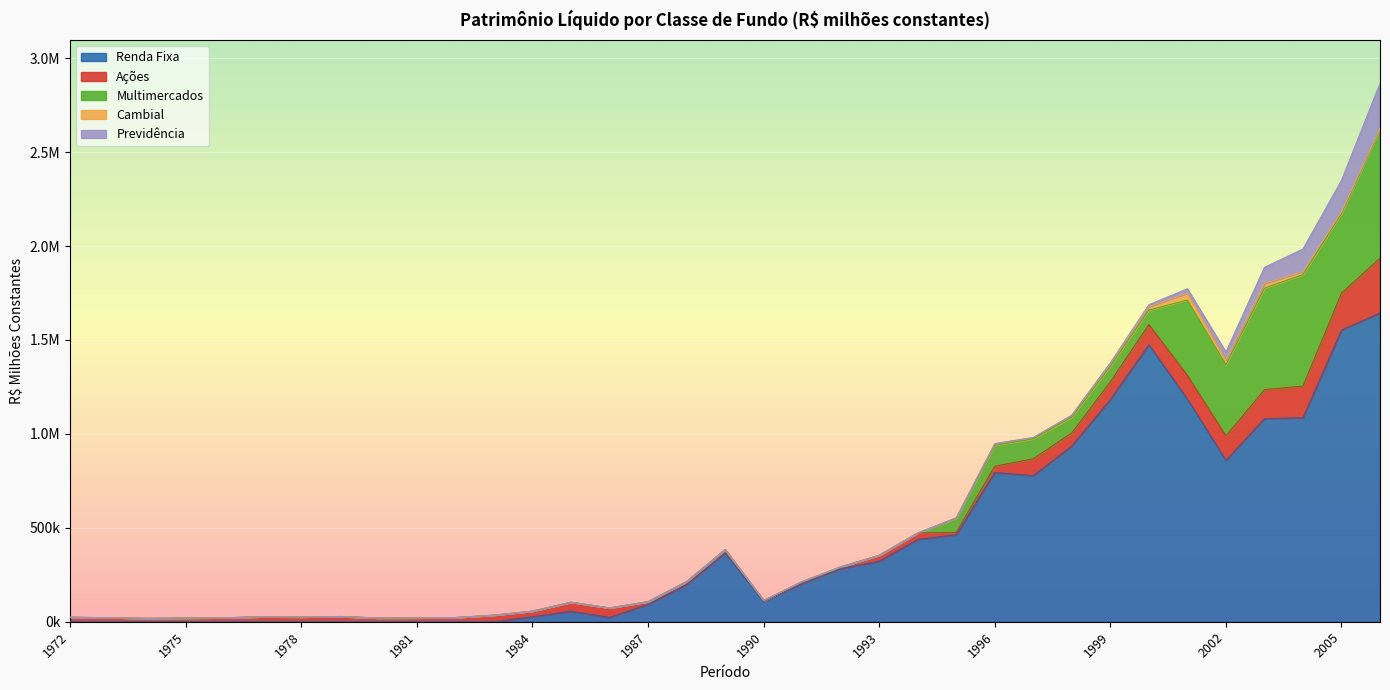

Reading left to right, what are all the values shown in this chart?

Renda Fixa: 0.0	0.0	0.0	0.0	0.0	0.0	0.0	0.0	0.0	0.0	0.0	0.0	26885.6	55701.2	23173.3	92606.7	197784.5	366240.3	108222.5	204211.9	282707.4	322552.7	438428.8	463581.0	794424.5	778175.0	936132.6	1183443.9	1474907.9	1185059.1	859827.6	1081591.9	1086396.8	1553351.0	1643837.3
Ações: 23815.0	21825.8	18003.5	19738.7	21226.9	26543.0	25540.8	28044.3	20045.1	20394.9	22397.6	35201.8	29623.5	48147.7	50341.3	14089.1	15850.9	17864.7	4551.5	9151.5	9309.4	31128.4	34194.3	12265.8	33393.7	89650.8	69355.5	94274.0	107734.8	126499.3	129719.4	154426.8	168138.4	196726.2	292080.0
Multimercados: 0.0	0.0	0.0	0.0	0.0	0.0	0.0	0.0	0.0	0.0	0.0	0.0	0.0	0.0	0.0	0.0	0.0	0.0	0.0	0.0	0.0	0.0	0.0	75860.9	111099.1	105546.7	84357.2	82520.2	77176.4	401066.8	378813.2	540329.3	593439.9	424190.3	686490.4
Cambial: 0.0	0.0	0.0	0.0	0.0	0.0	0.0	0.0	0.0	0.0	0.0	0.0	0.0	0.0	0.0	0.0	0.0	0.0	0.0	0.0	0.0	0.0	0.0	2005.6	9575.2	7450.0	9556.2	14596.9	18338.3	37559.1	24950.8	25785.2	16202.5	7176.6	4123.0
Previdência: 0.0	0.0	0.0	0.0	0.0	0.0	0.0	0.0	0.0	0.0	0.0	0.0	0.0	0.0	0.0	0.0	0.0	0.0	0.0	0.0	0.0	0.0	0.0	0.0	0.0	0.0	772.6	3689.9	10055.4	22707.0	42948.5	84580.1	120547.1	168794.5	240128.6